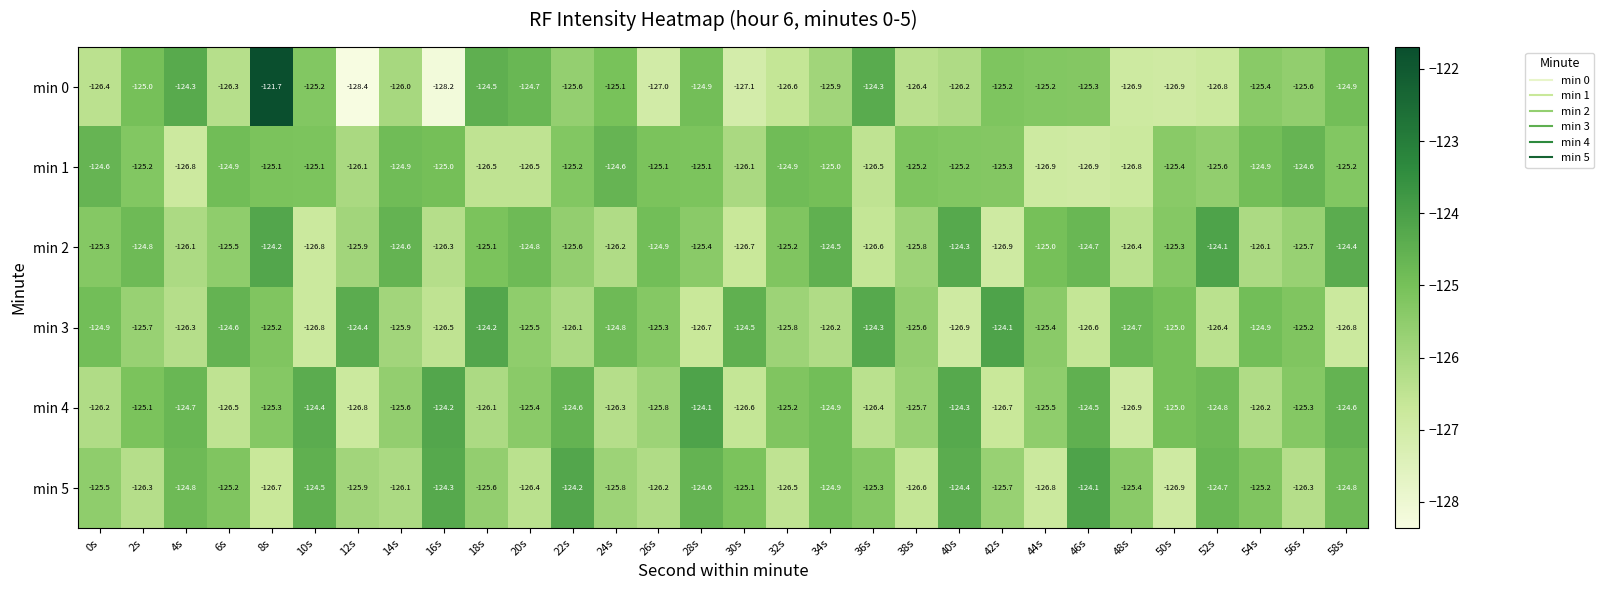

What is the spread (max minus min) of values at 0s?

1.8